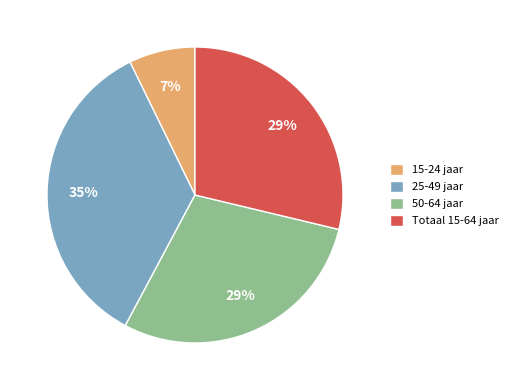

Is the sum of 15-24 jaar and 25-49 jaar greater than half?

No